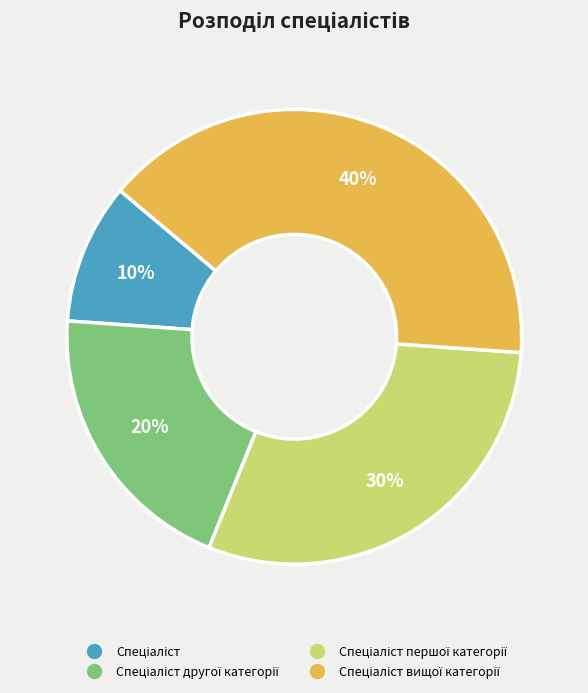

To the nearest percent, what is the average slice percentage?

25%